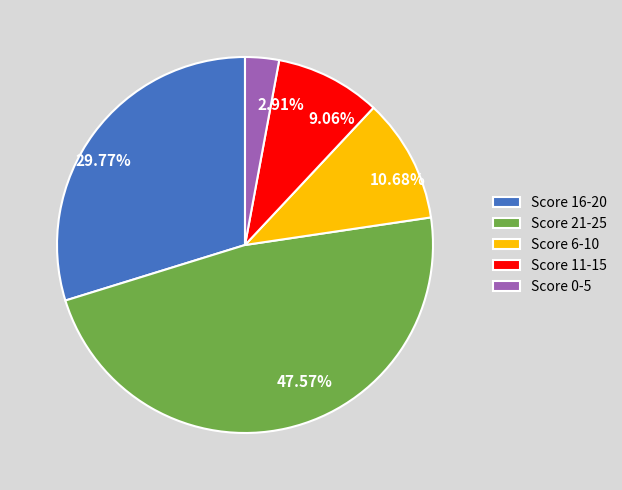

Do Score 16-20 and Score 6-10 together represent more than half of the pie?

No